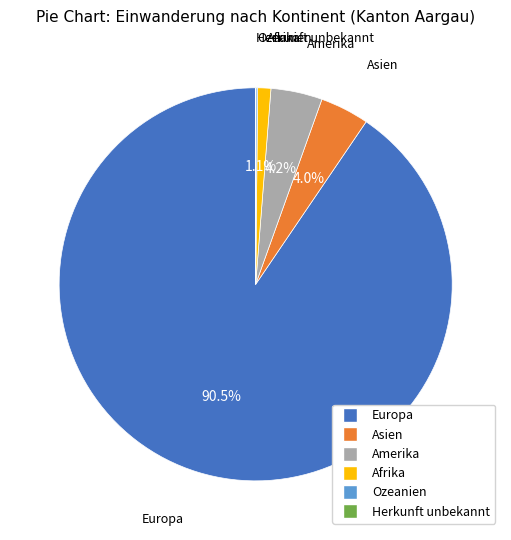

Which category has the biggest portion of the pie?

Europa